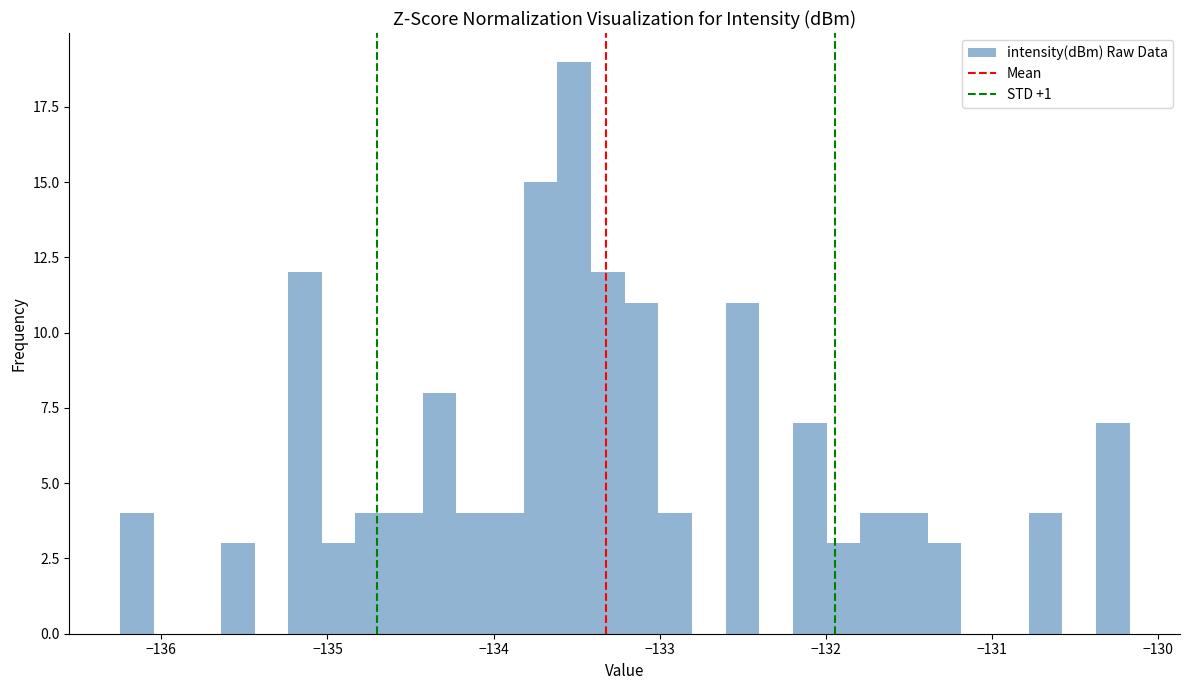

Around what value on the x-axis is the tallest bar? Give the approximate position of its centre, as read against the axis.

-133.5